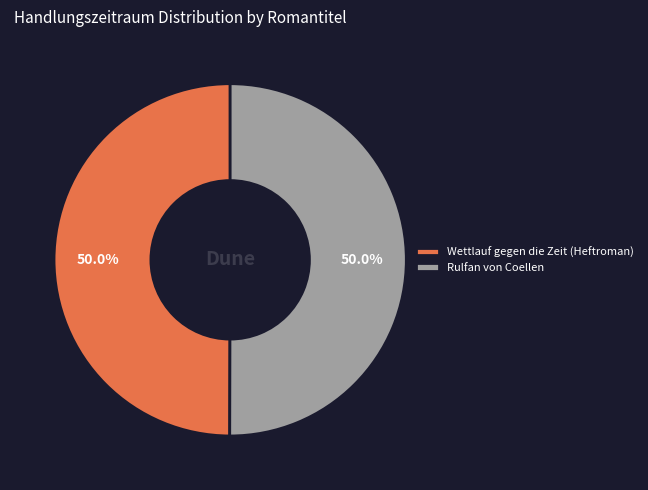

Approximately how many times larger is the value at Wettlauf gegen die Zeit (Heftroman) compared to Rulfan von Coellen?

1.0